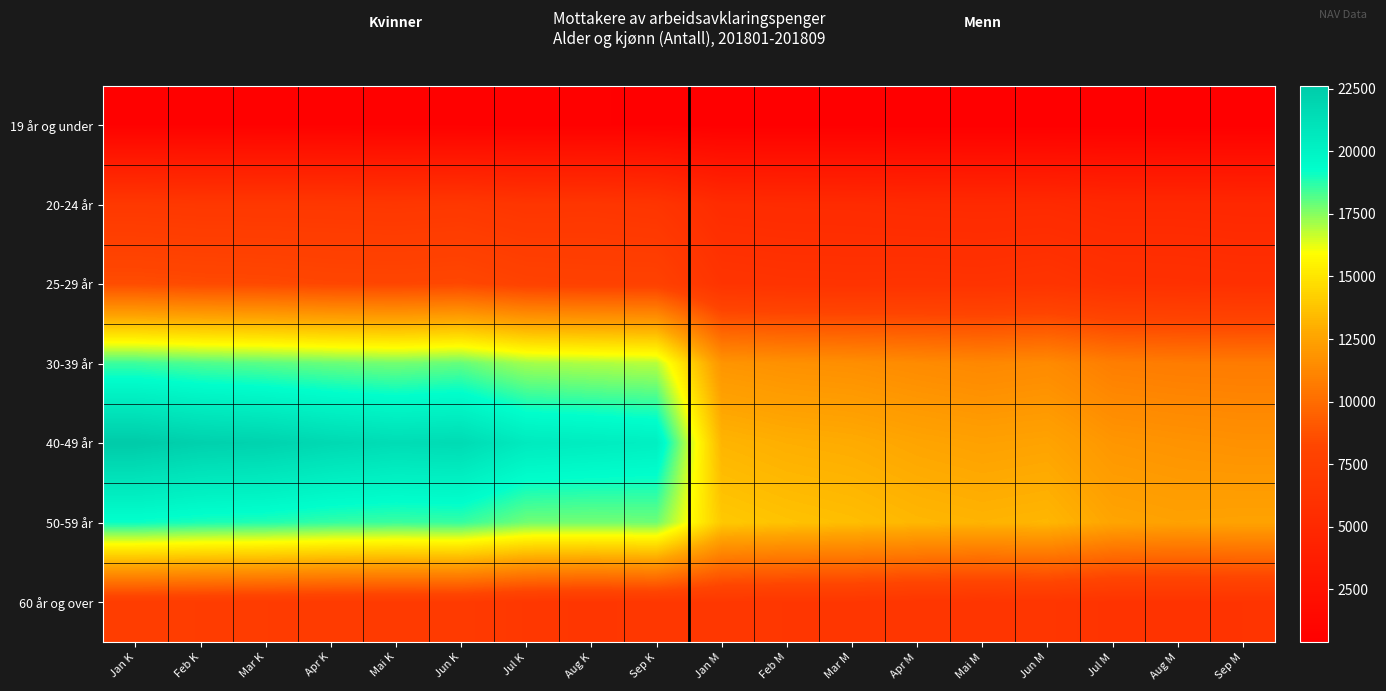

Reading left to right, list all the values displayed in this chart.

19 år og under: Jan K=652	Feb K=655	Mar K=648	Apr K=618	Mai K=591	Jun K=587	Jul K=576	Aug K=579	Sep K=551	Jan M=442	Feb M=444	Mar M=443	Apr M=431	Mai M=420	Jun M=430	Jul M=409	Aug M=405	Sep M=397
20-24 år: Jan K=6806	Feb K=6722	Mar K=6710	Apr K=6693	Mai K=6640	Jun K=6734	Jul K=6470	Aug K=6532	Sep K=6368	Jan M=5368	Feb M=5305	Mar M=5272	Apr M=5192	Mai M=5154	Jun M=5195	Jul M=4988	Aug M=5001	Sep M=4948
25-29 år: Jan K=8561	Feb K=8436	Mar K=8390	Apr K=8258	Mai K=8226	Jun K=8317	Jul K=7916	Aug K=7823	Sep K=7808	Jan M=6304	Feb M=6197	Mar M=6165	Apr M=6203	Mai M=6155	Jun M=6302	Jul M=5964	Aug M=5920	Sep M=5820
30-39 år: Jan K=18483	Feb K=18249	Mar K=18090	Apr K=17897	Mai K=17751	Jun K=17958	Jul K=17159	Aug K=17014	Sep K=16885	Jan M=11886	Feb M=11706	Mar M=11621	Apr M=11435	Mai M=11271	Jun M=11409	Jul M=10831	Aug M=10728	Sep M=10700
40-49 år: Jan K=22626	Feb K=22222	Mar K=22084	Apr K=21690	Mai K=21438	Jun K=21549	Jul K=20566	Aug K=20416	Sep K=20240	Jan M=13214	Feb M=12980	Mar M=12862	Apr M=12614	Mai M=12450	Jun M=12550	Jul M=11944	Aug M=11820	Sep M=11713
50-59 år: Jan K=19148	Feb K=18921	Mar K=18832	Apr K=18602	Mai K=18504	Jun K=18569	Jul K=17808	Aug K=17772	Sep K=17833	Jan M=13955	Feb M=13722	Mar M=13560	Apr M=13300	Mai M=13170	Jun M=13283	Jul M=12605	Aug M=12474	Sep M=12531
60 år og over: Jan K=7311	Feb K=7252	Mar K=7173	Apr K=7101	Mai K=7067	Jun K=7075	Jul K=6709	Aug K=6615	Sep K=6700	Jan M=6715	Feb M=6644	Mar M=6630	Apr M=6515	Mai M=6435	Jun M=6509	Jul M=6239	Aug M=6248	Sep M=6302